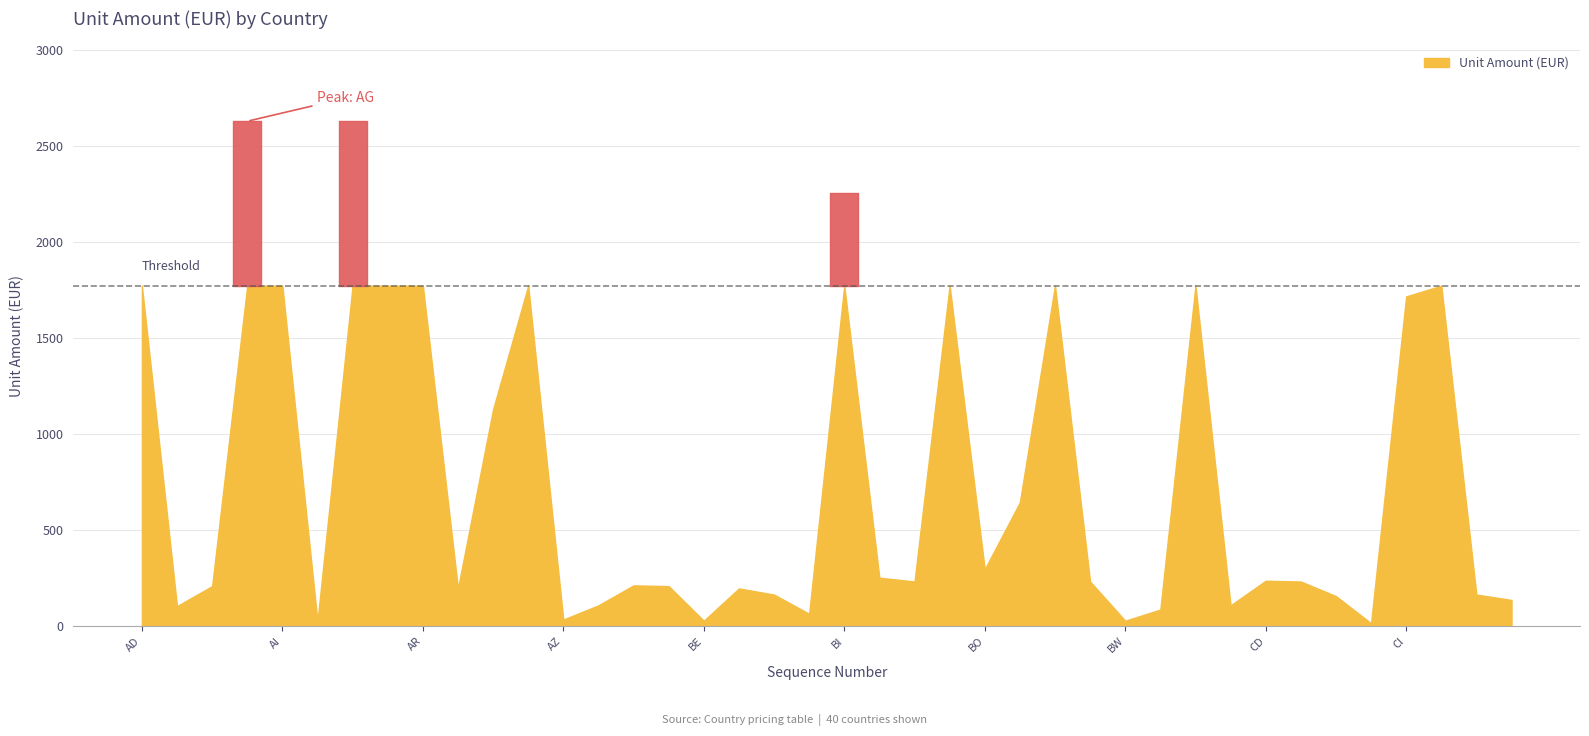

What is the maximum value shown in the chart?

2628